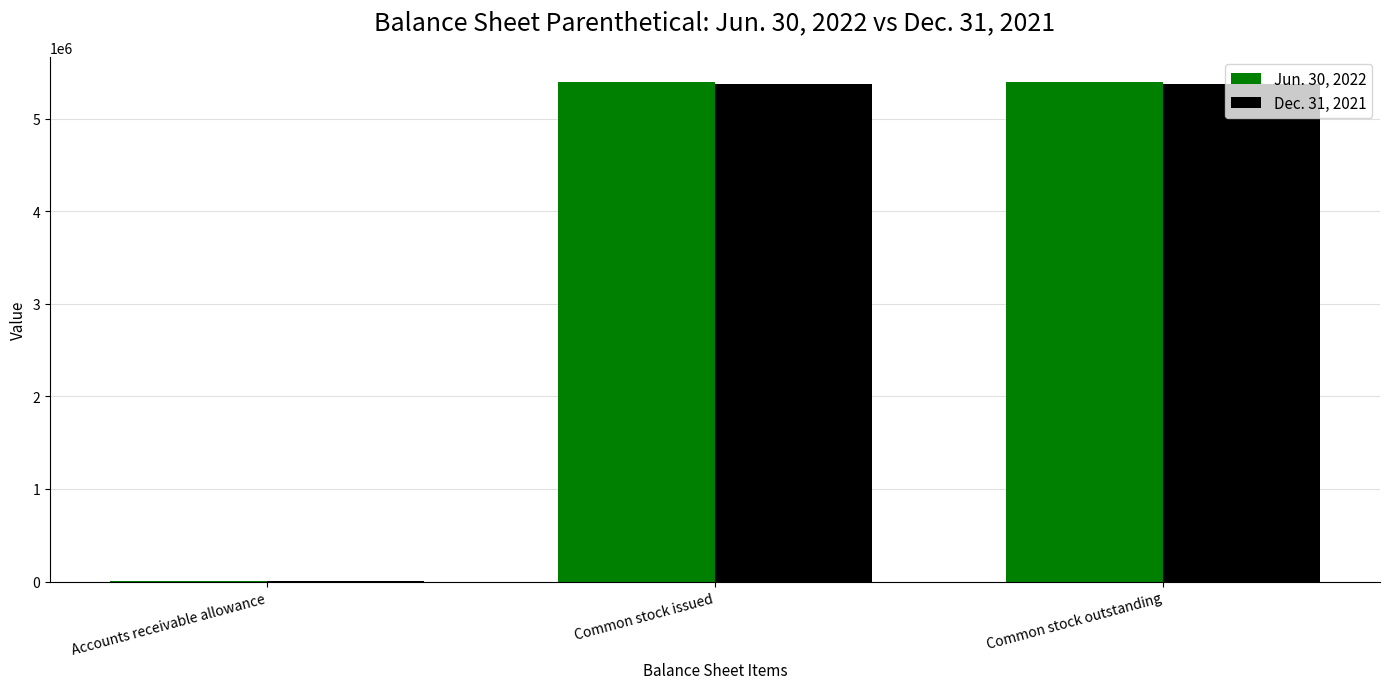

What is the total value across all series at Common stock issued?

10777744